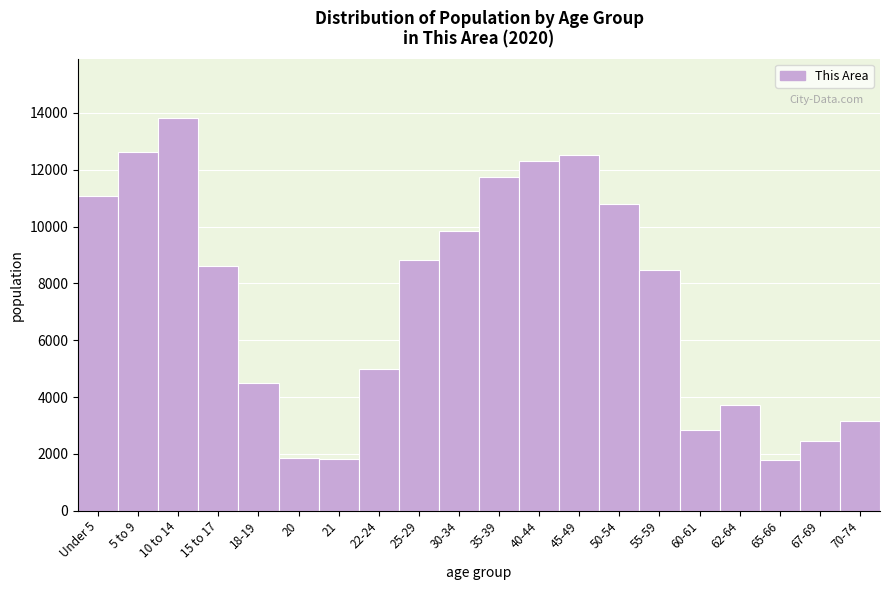

Which category has the highest value across all series?

10 to 14